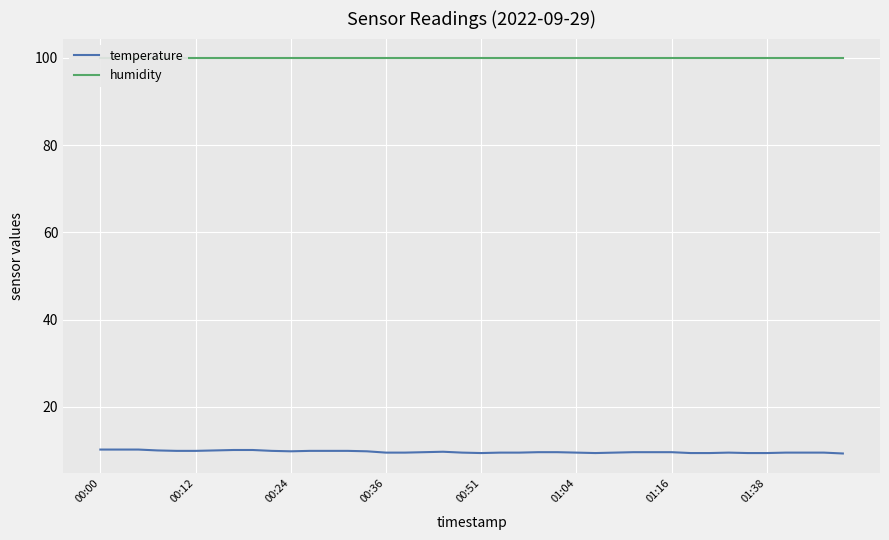

What is the average value of the temperature series?

9.7